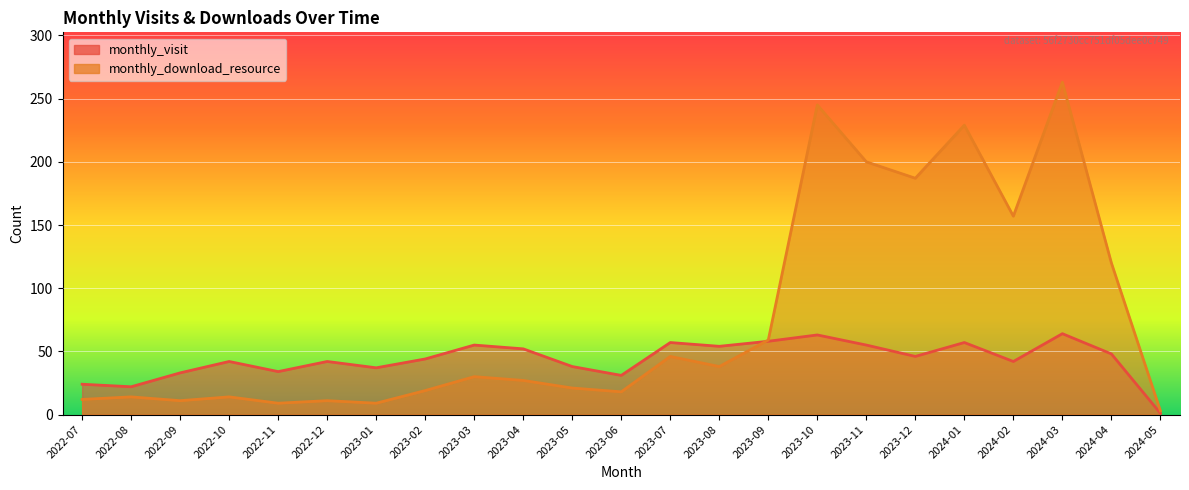

What is the label of the 17th point from the right?

2023-01